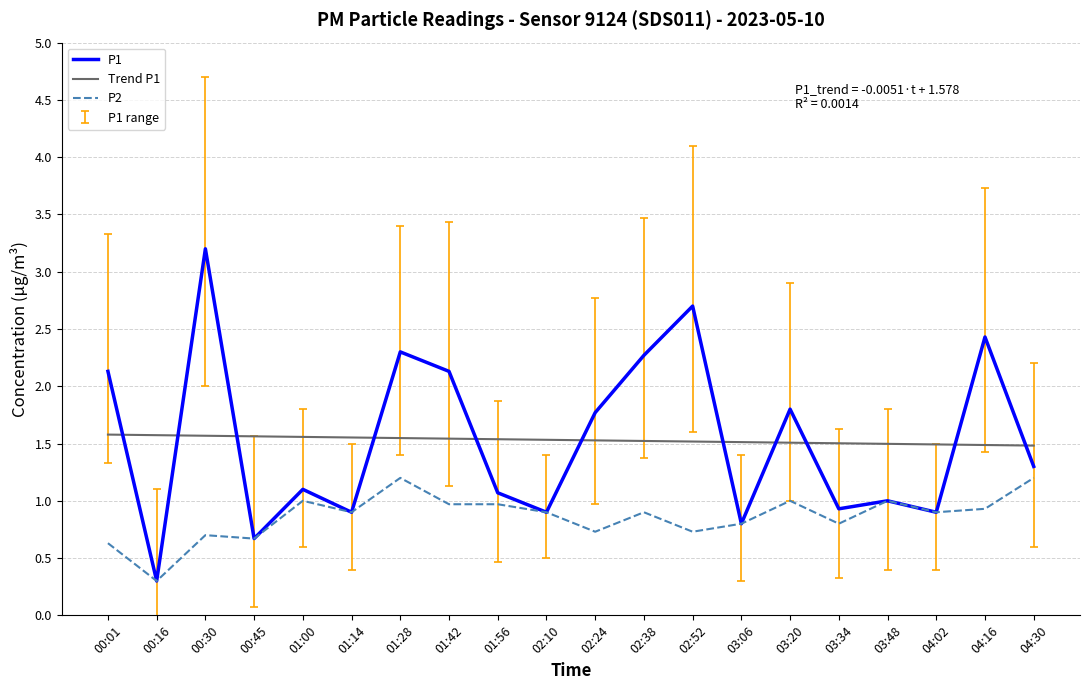

What is the total value across all series at 03:34?

3.2